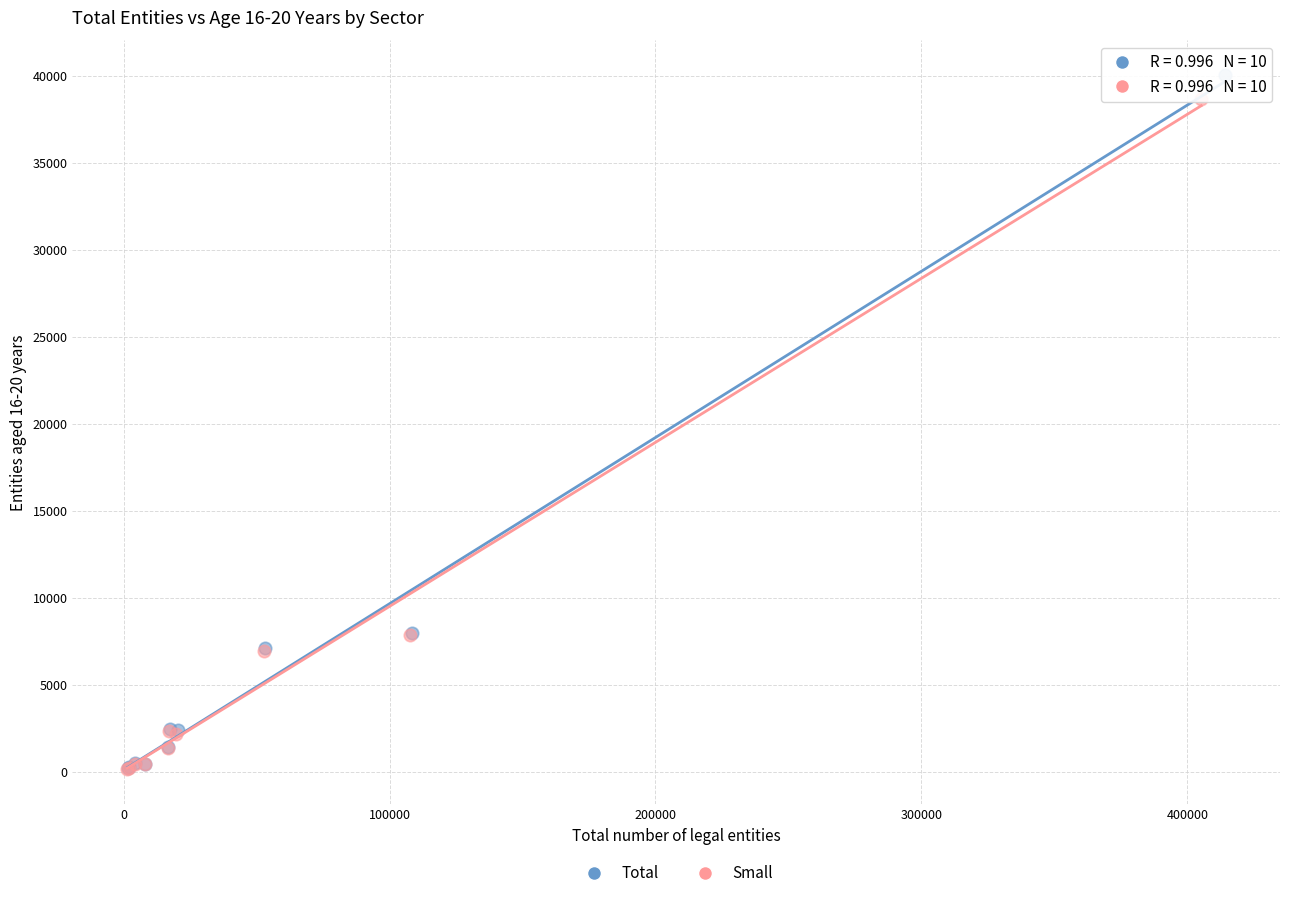

What are all the series names shown in the legend?

Total, Small